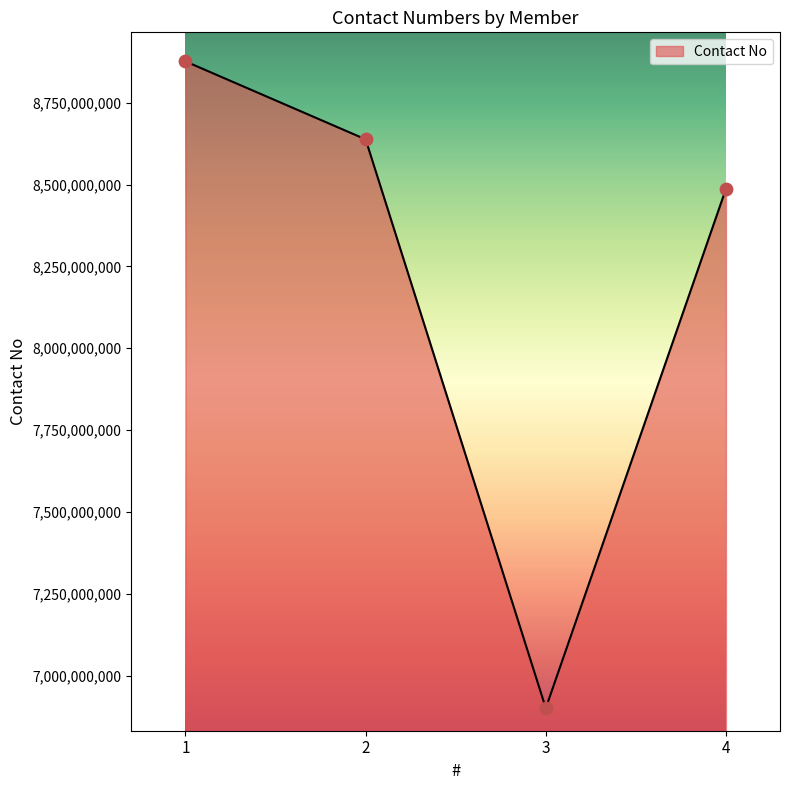

What is the change in value from 1 to 4?

-389364309